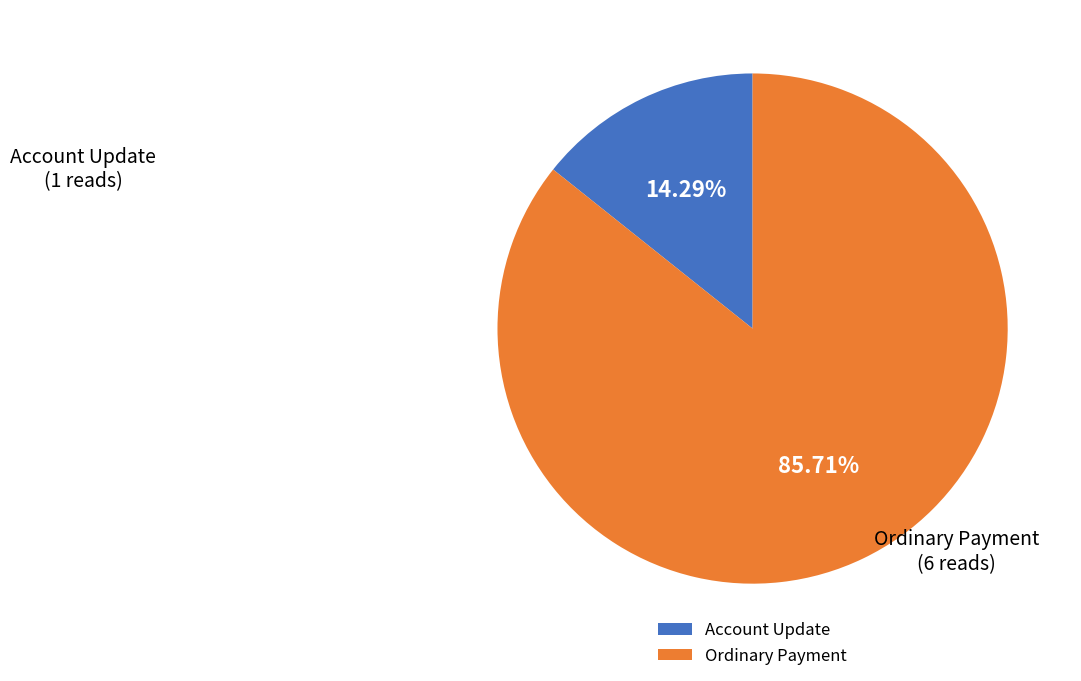

Which slice represents more than half of the pie?

Ordinary Payment